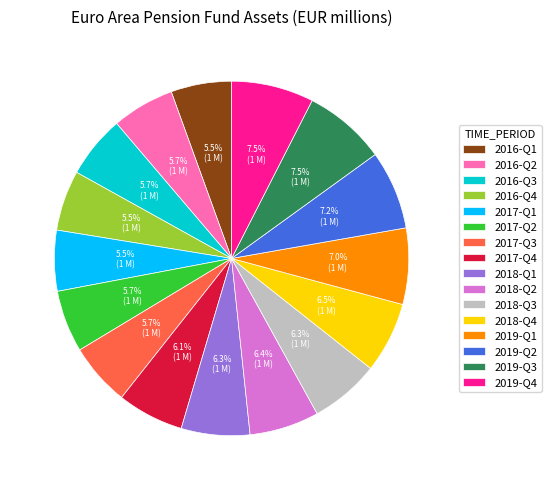

What percentage do 2016-Q4 and 2019-Q3 together represent?

13.0%